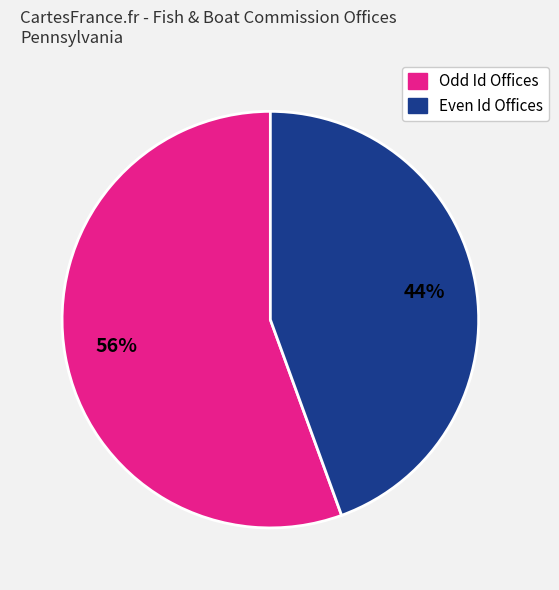

Is there any slice that represents more than half of the pie?

Yes